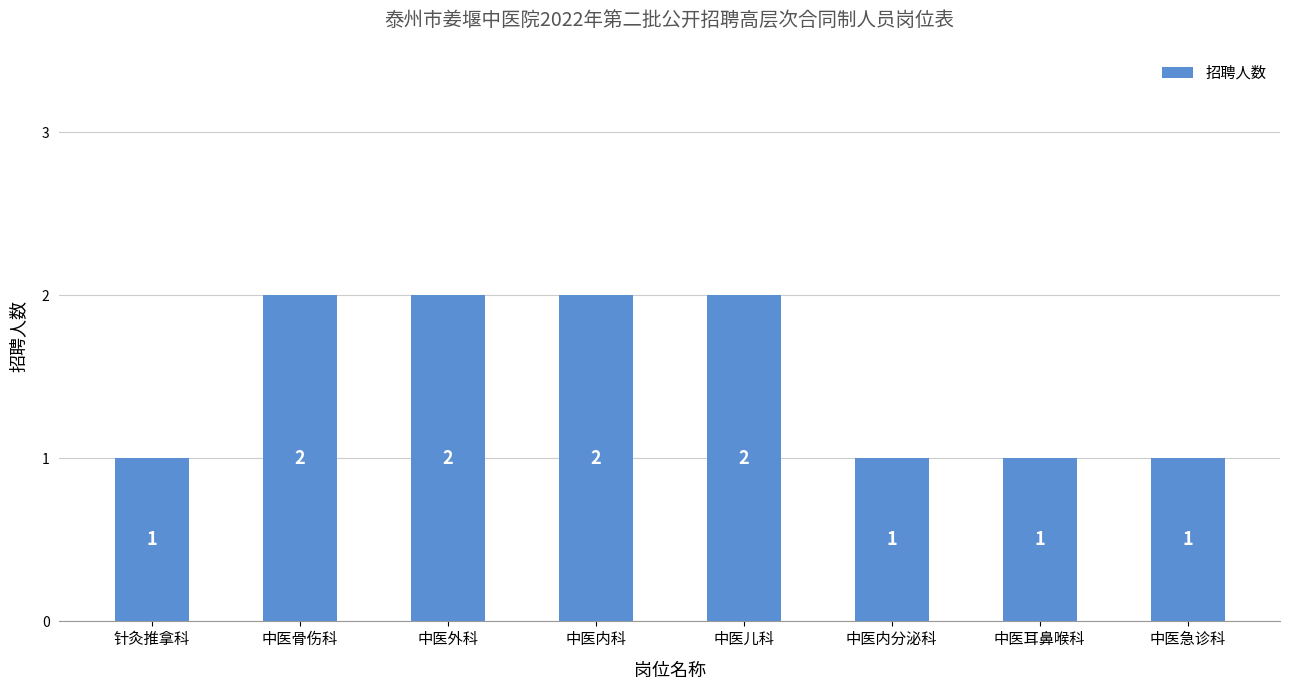

Count the values in the range 1 to 2.

8